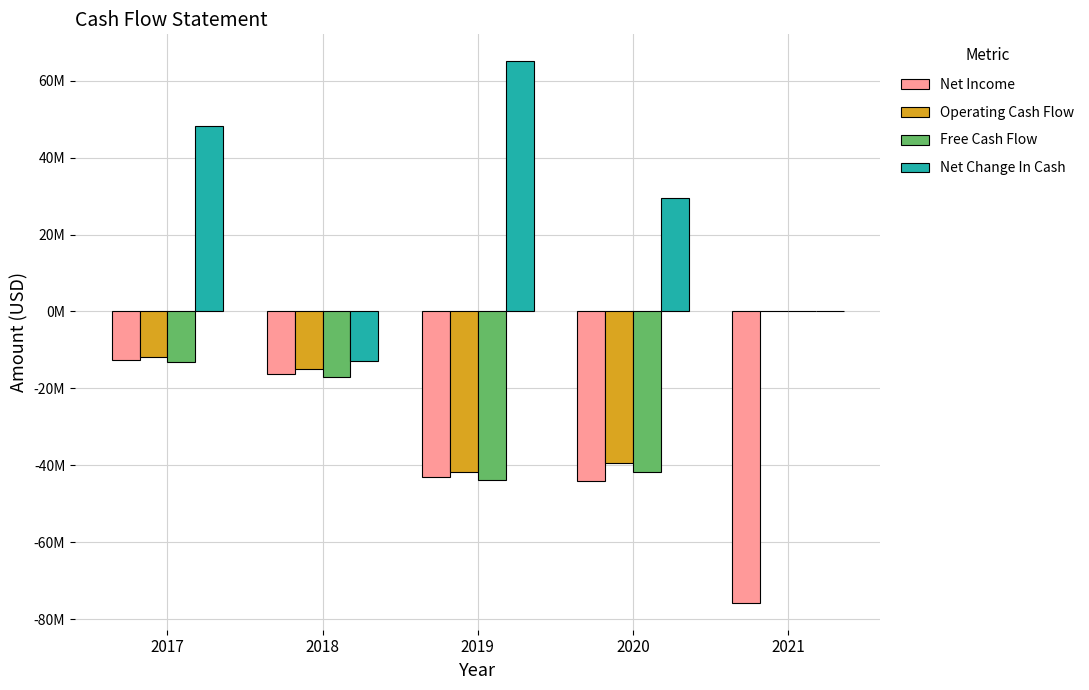

The Net Change In Cash series shows 29602000 at 2020. True or false?

True